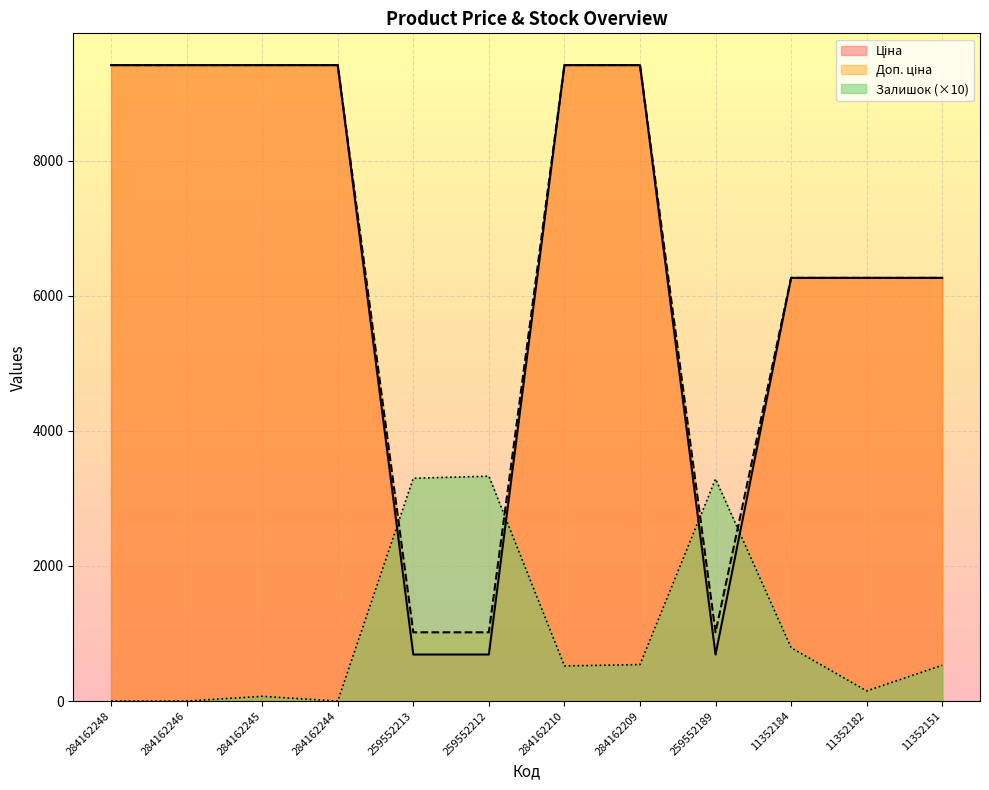

Which series ends up on top after the final intersection of Доп. ціна and Залишок?

Доп. ціна